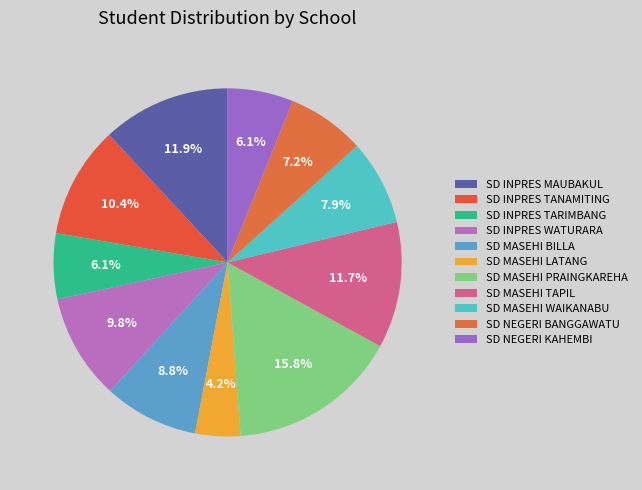

Which slice is the smallest?

SD MASEHI LATANG